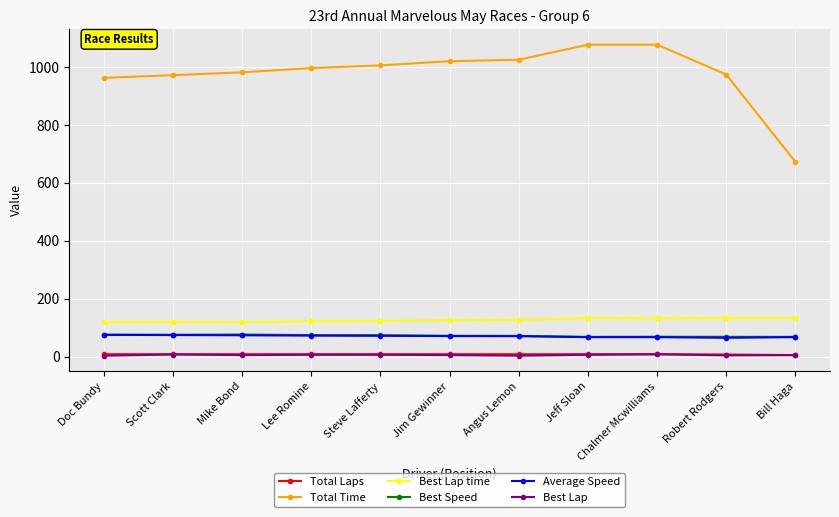

The value of Best Speed at Chalmer Mcwilliams is 112.0. True or false?

False